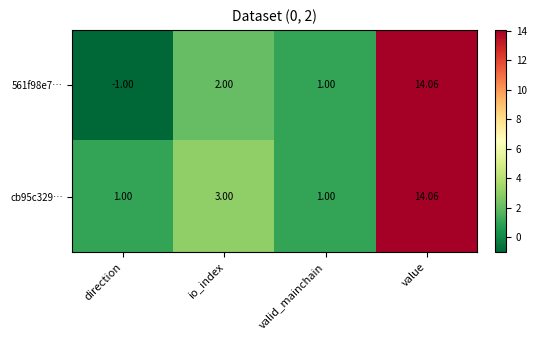

Is the value of 561f98e7… at value greater than the value of cb95c329… at direction?

Yes